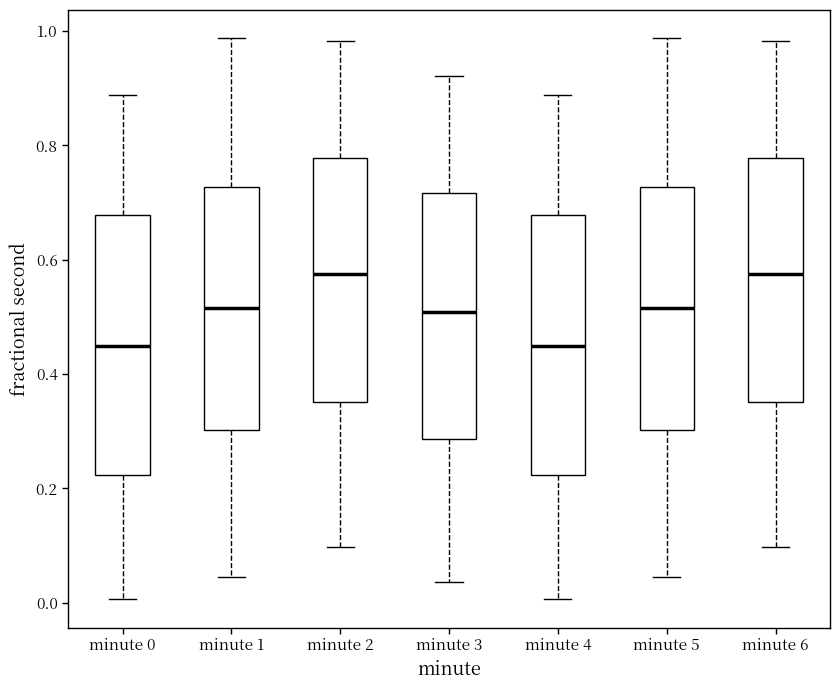

Reading left to right, transcribe this box plot: for each box, give where its median line is, the range the box spans, and where its two whiskers end, as read against the y-axis. The values are not printed on the chart, so give them approximately, as read against the axis.

minute 0: median 0.44, box 0.22 to 0.68, whiskers 0.00 to 0.88
minute 1: median 0.52, box 0.30 to 0.72, whiskers 0.04 to 0.98
minute 2: median 0.58, box 0.36 to 0.78, whiskers 0.10 to 0.98
minute 3: median 0.50, box 0.28 to 0.72, whiskers 0.04 to 0.92
minute 4: median 0.44, box 0.22 to 0.68, whiskers 0.00 to 0.88
minute 5: median 0.52, box 0.30 to 0.72, whiskers 0.04 to 0.98
minute 6: median 0.58, box 0.36 to 0.78, whiskers 0.10 to 0.98